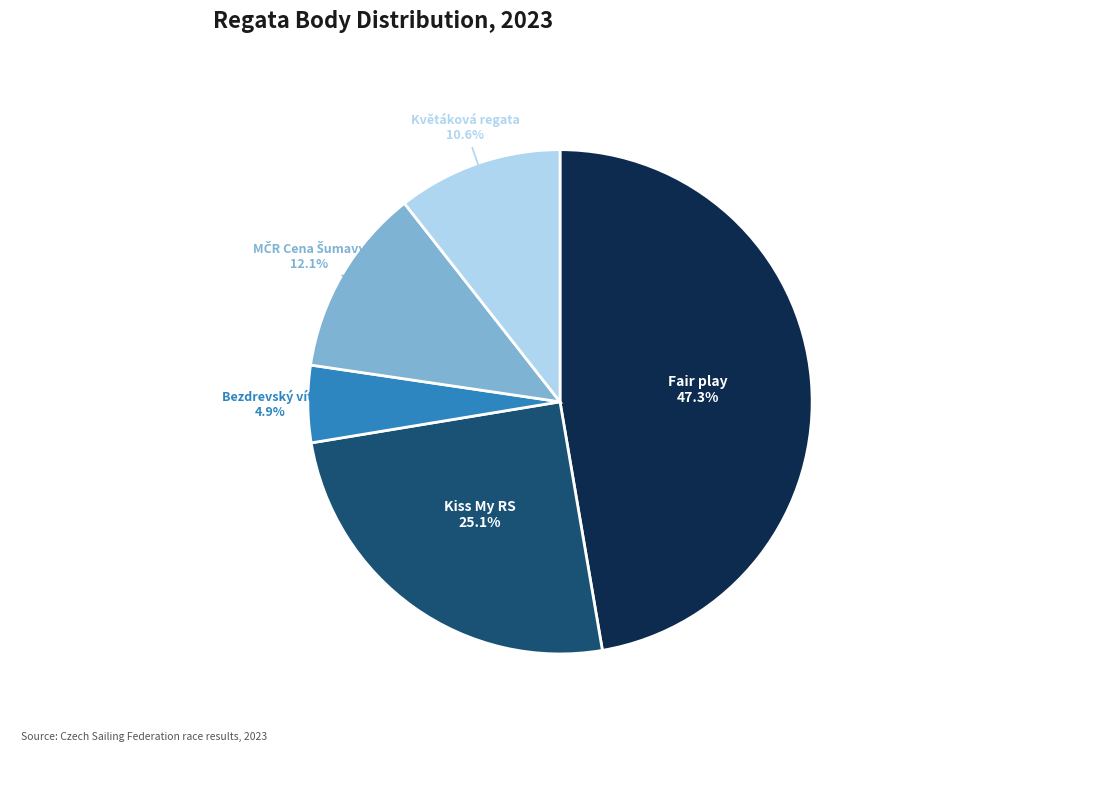

How many slices are in this pie chart?

5